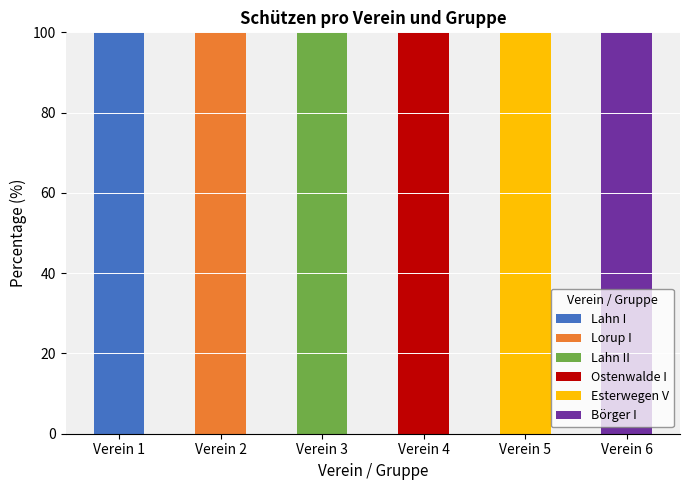

Which category has the highest value in the Lahn I series?

Verein 1